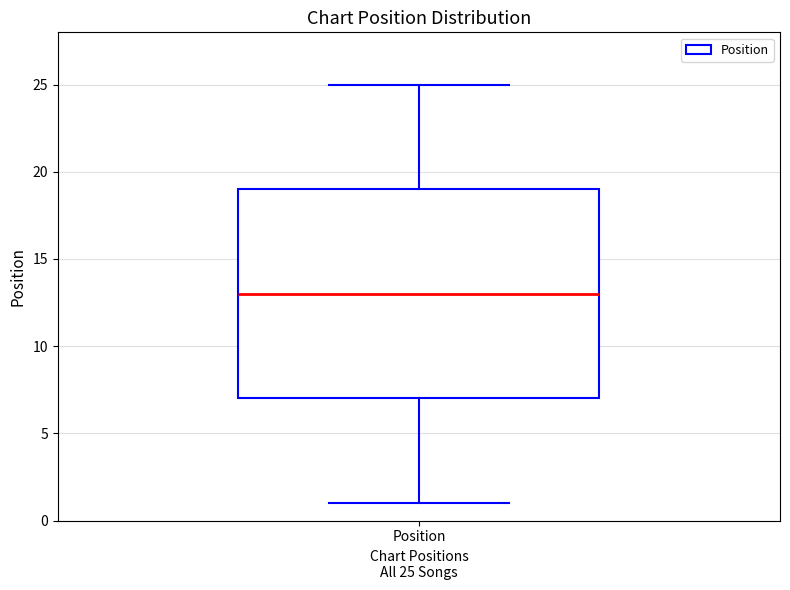

Read this box plot against the y-axis: the position of the median line, the range covered by the box, and the ends of both whiskers. The values are not printed on the chart, so give them approximately, as read against the axis.

median 13, box 7 to 19, whiskers 1 to 25